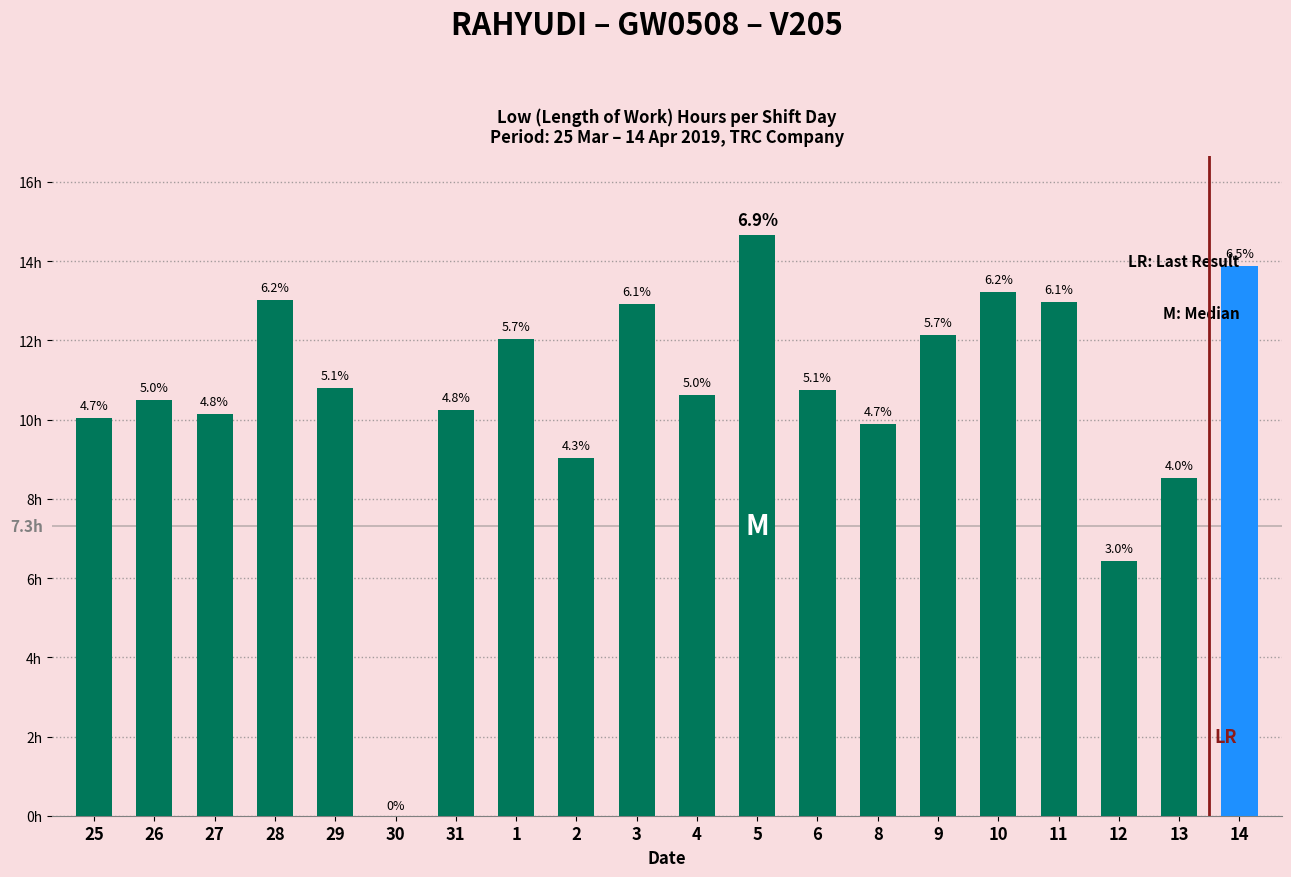

What is the maximum value shown in the chart?

14.7